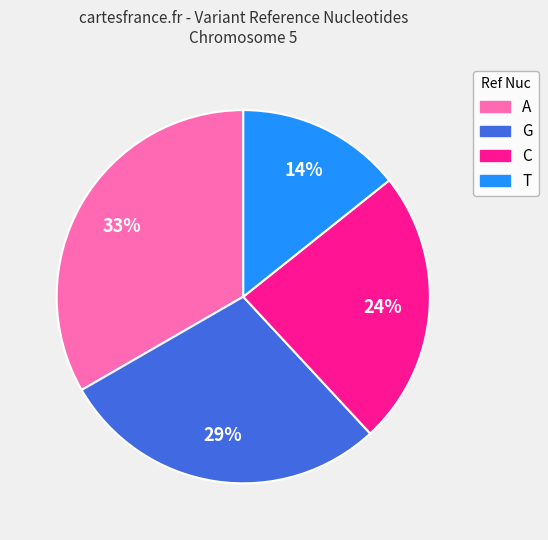

Does C represent more than half of the total?

No